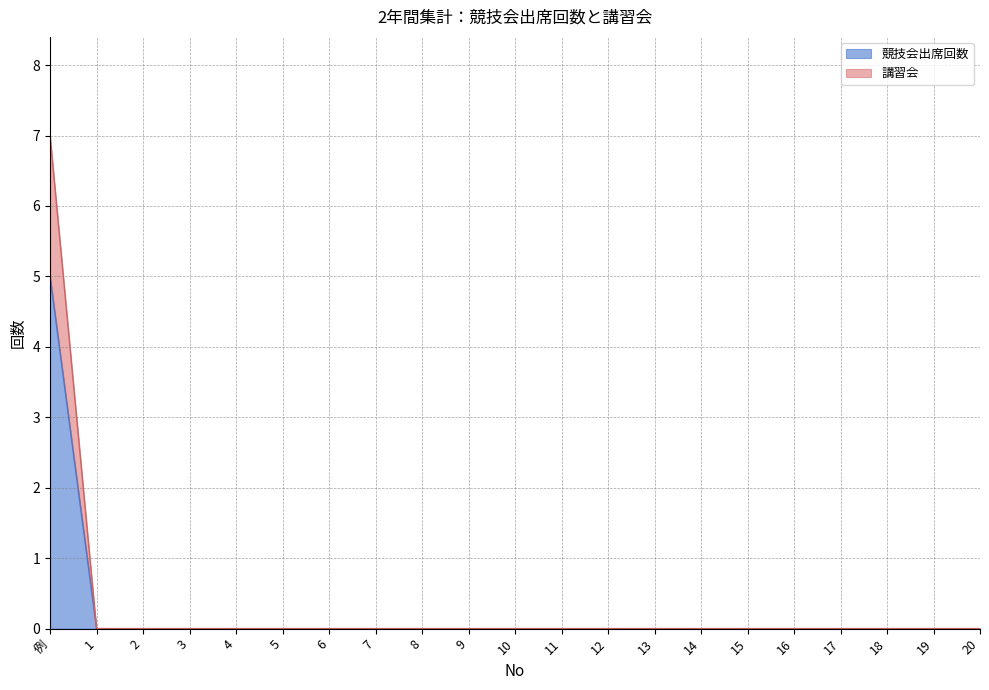

The value of 競技会出席回数 at 6 is 0. True or false?

True